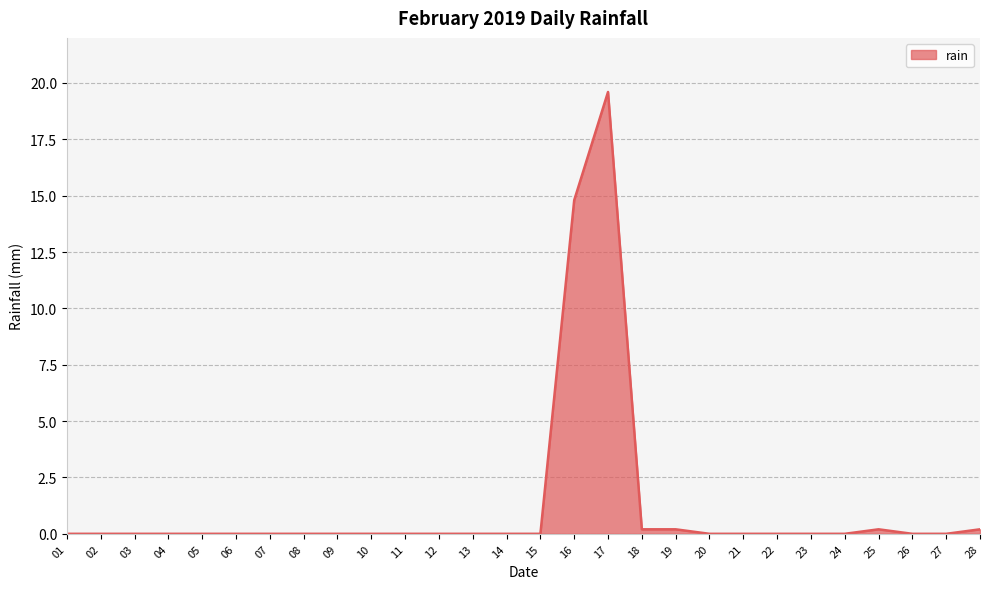

At which label is the value closest to 9?

16